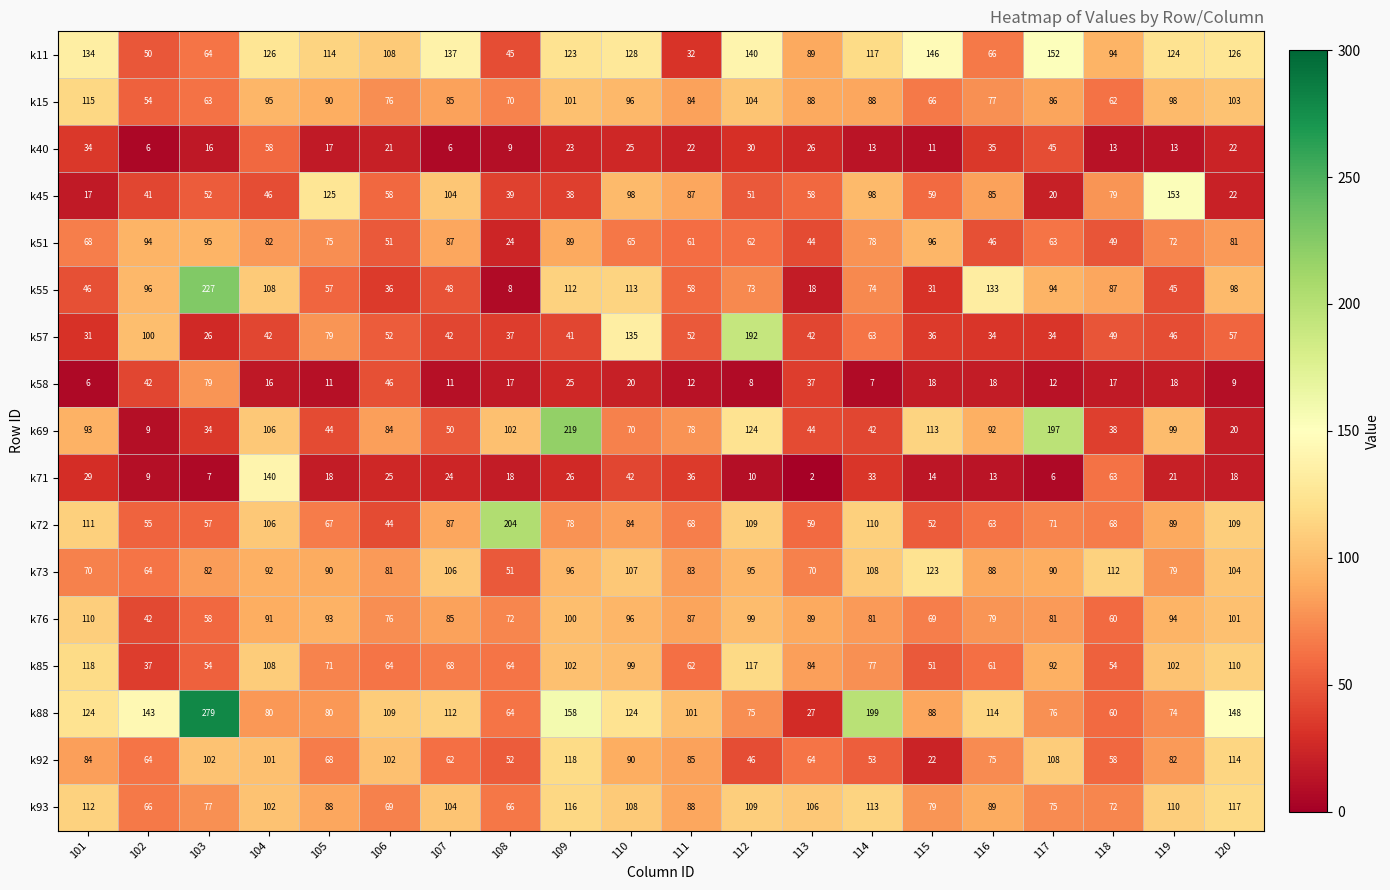

Is it true that k40 equals 22 at 111?

True